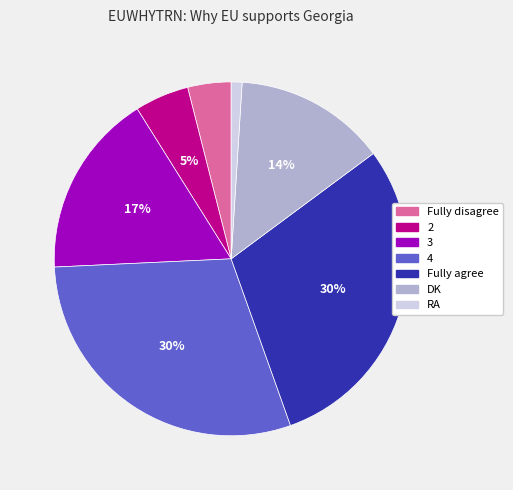

Count the number of slices in the pie.

7